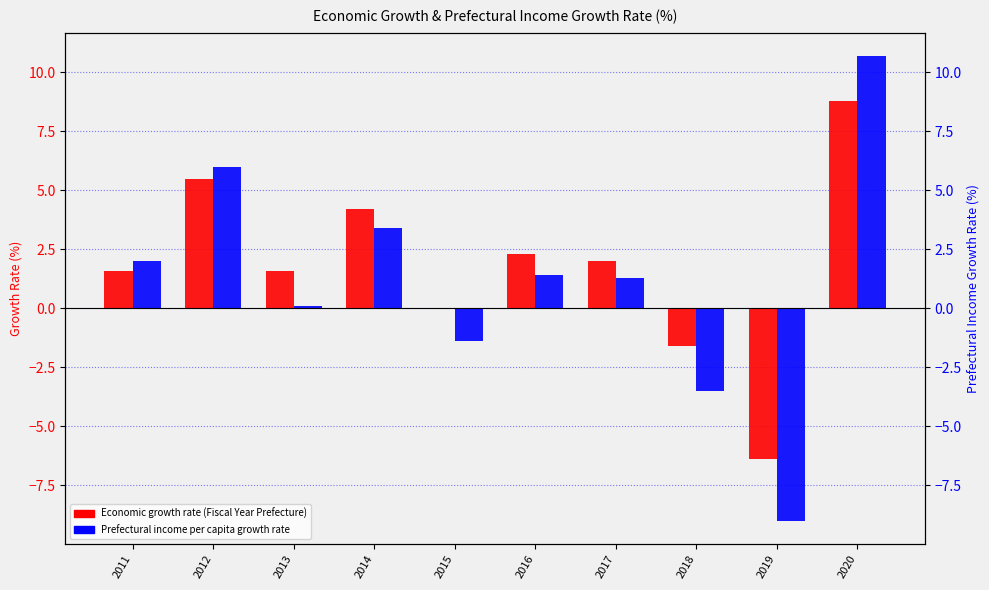

Is it true that Prefectural income per capita growth rate equals 10.7 at 2020?

True